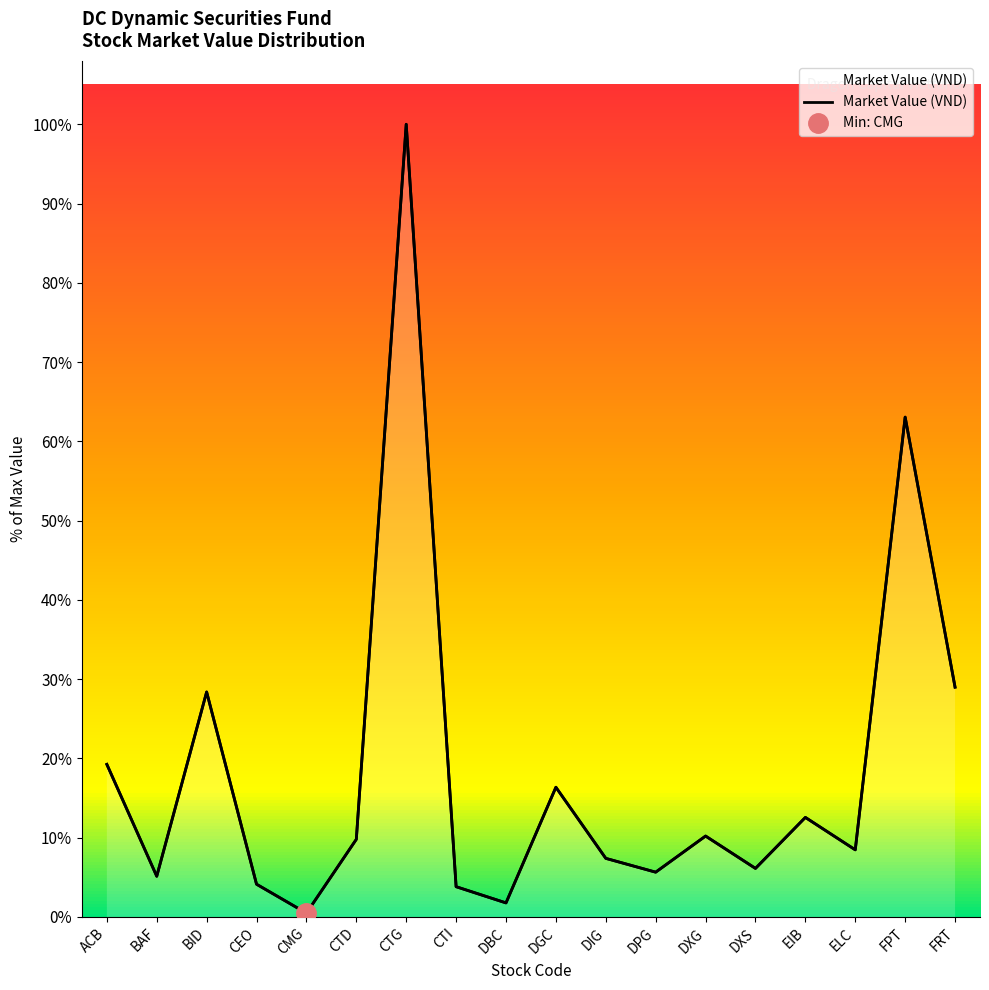

What is the approximate value at DGC, to the nearest 50?

33744480000